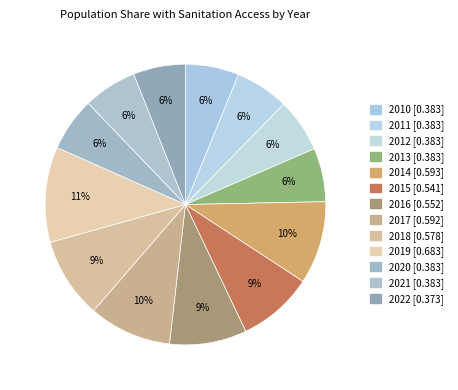

To the nearest percent, what portion does 2014 represent?

10%